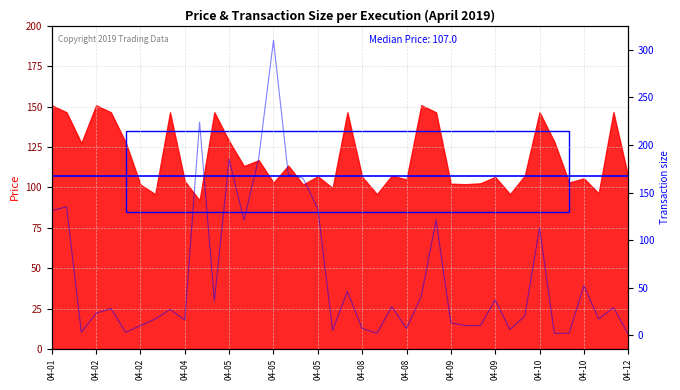

Which label corresponds to the smallest value in the chart?

04-12